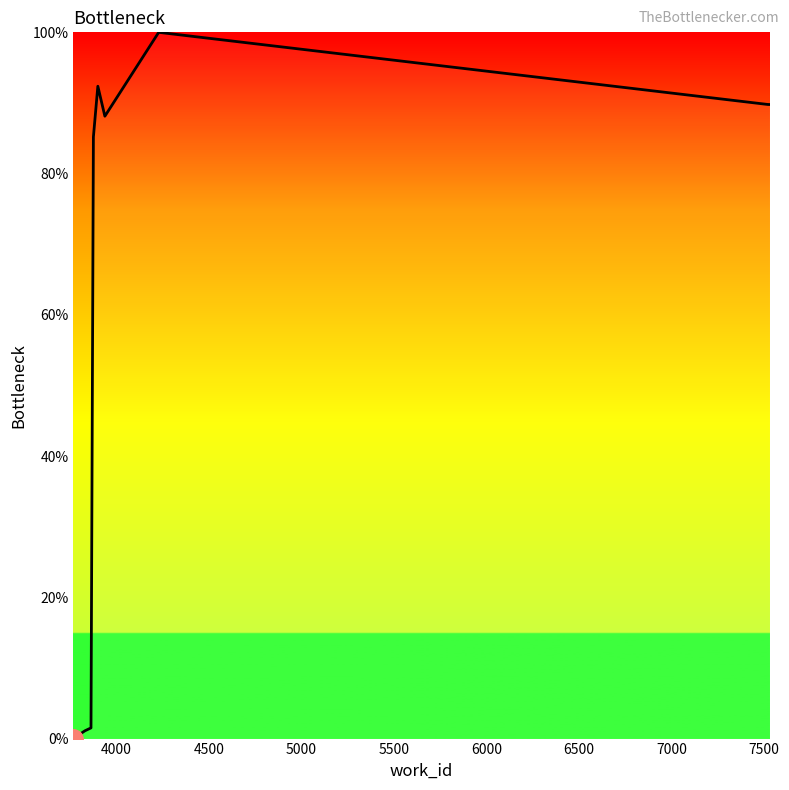

How many interior local peaks (higher than both neighbors) does the data have?

2